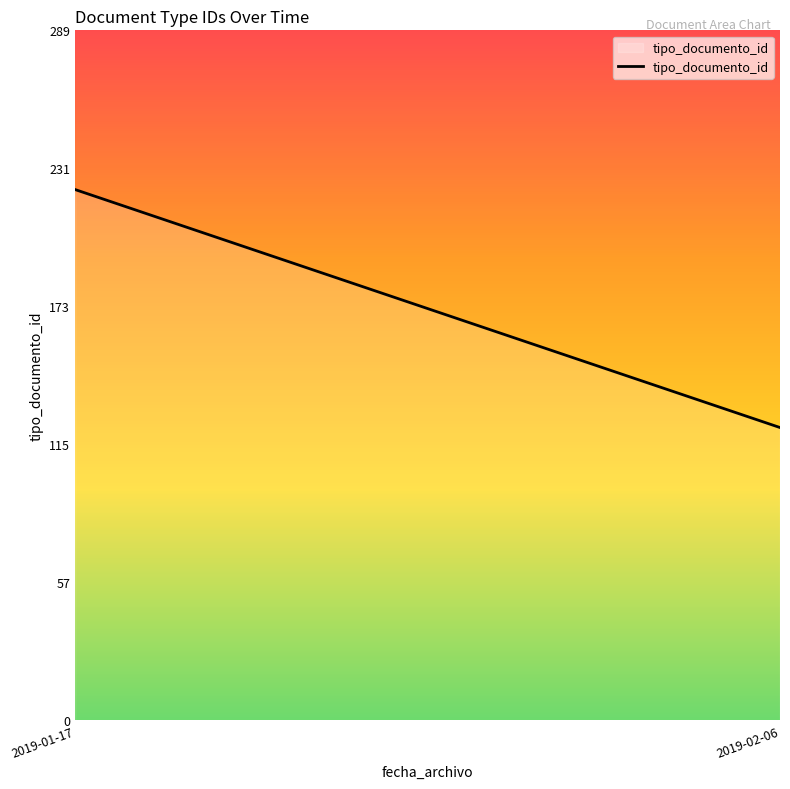

What position from the right is 2019-02-06?

1